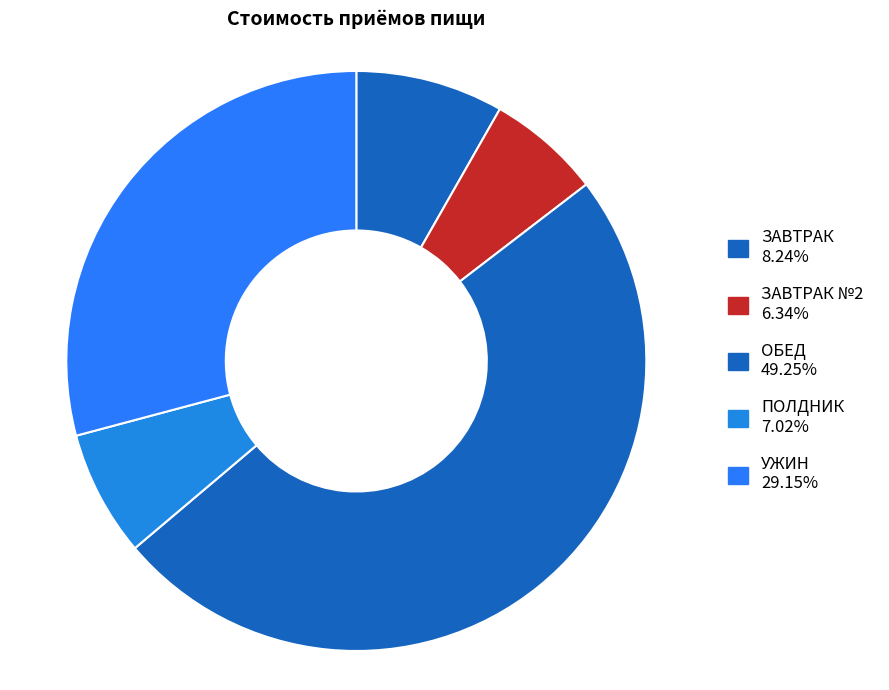

How many slices are in this pie chart?

5